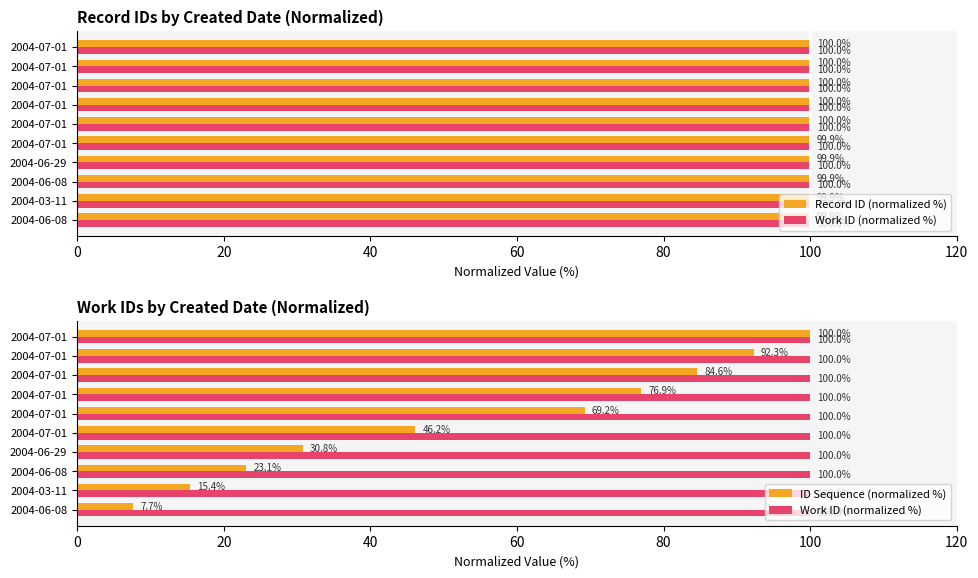

Which series has the largest range (max minus min)?

ID Sequence (normalized %)